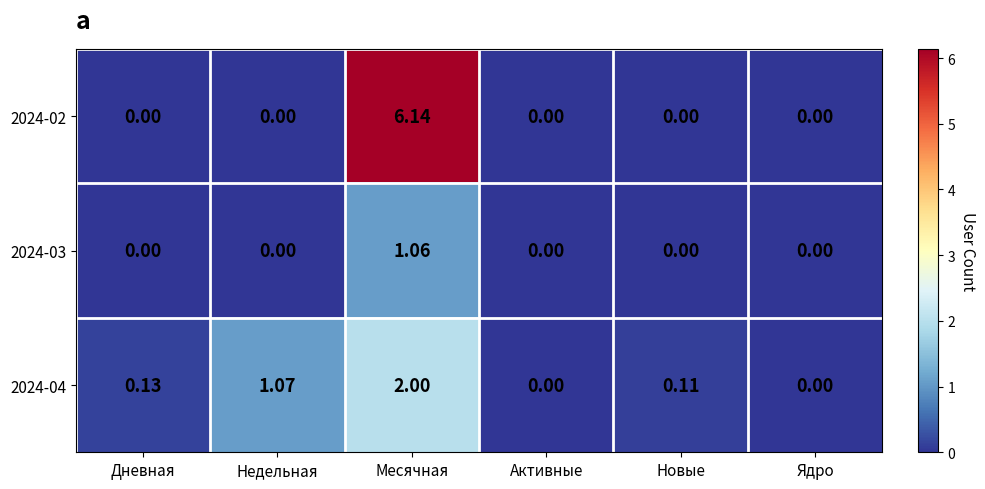

At which category is the sum across all series the highest?

Месячная